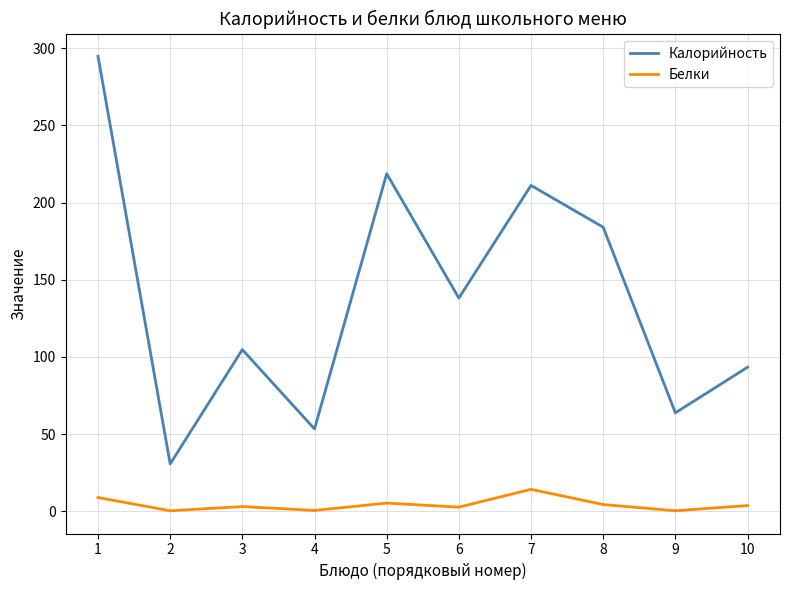

What is the lowest value of the Калорийность series?

30.6